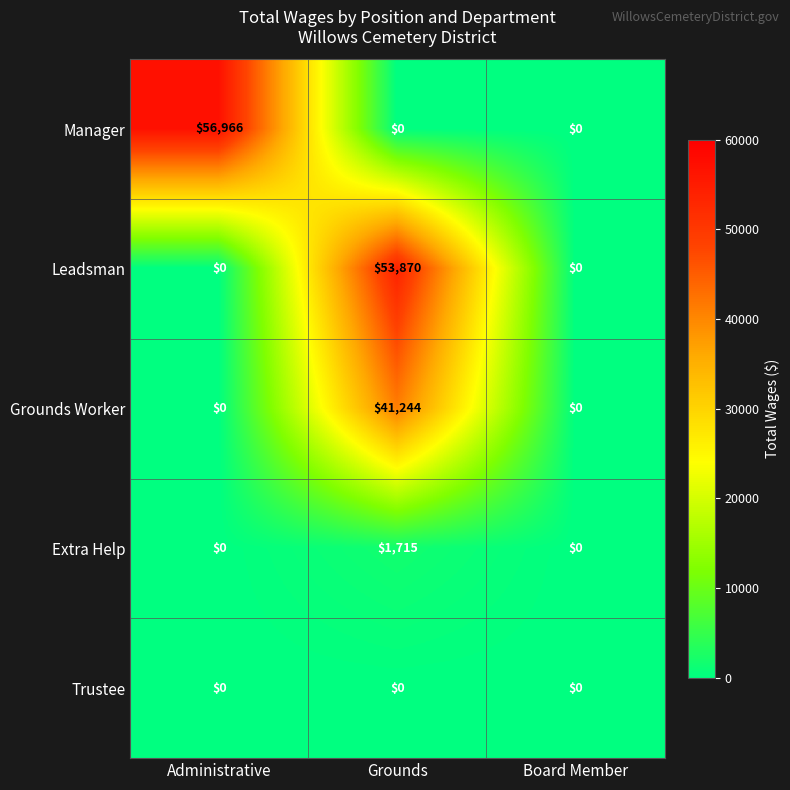

What is the difference between the Grounds Worker values at Administrative and Grounds?

41244